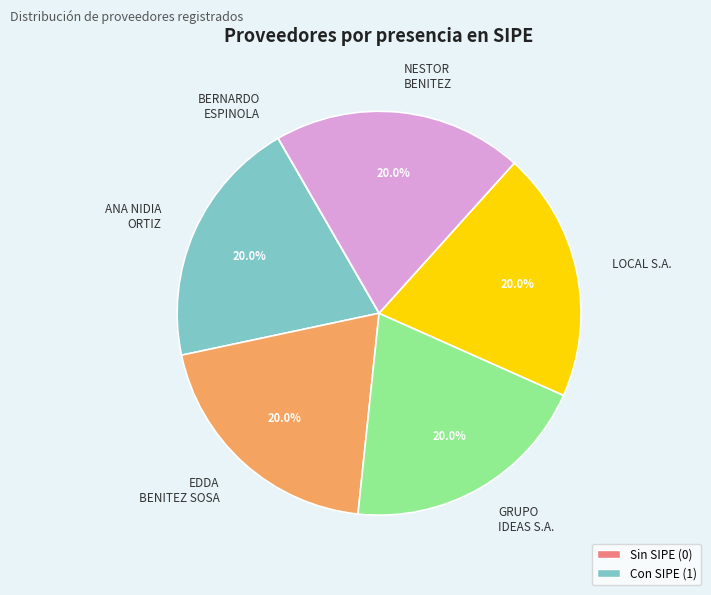

To the nearest percent, what is the average slice percentage?

17%